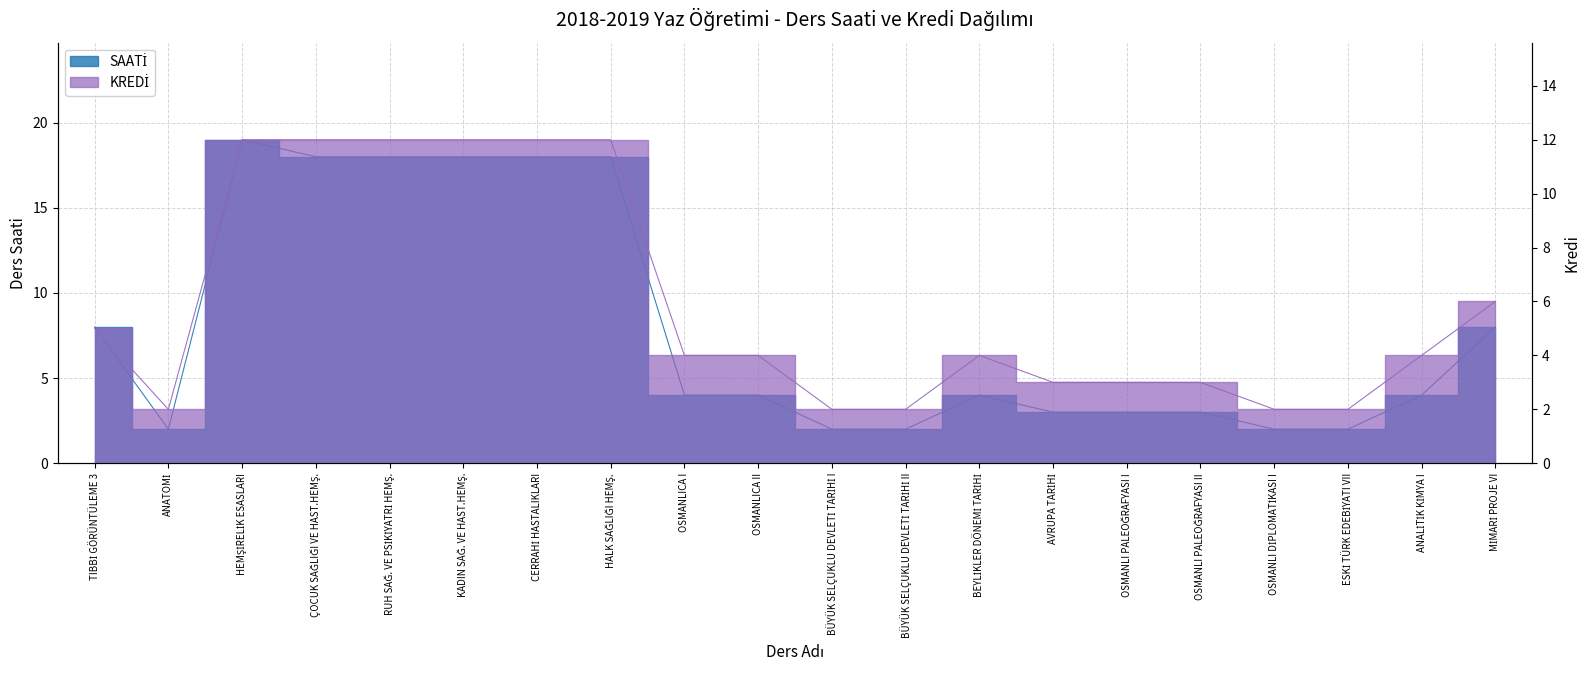

True or false: SAATİ has a value of 3 at ANATOMİ.

False